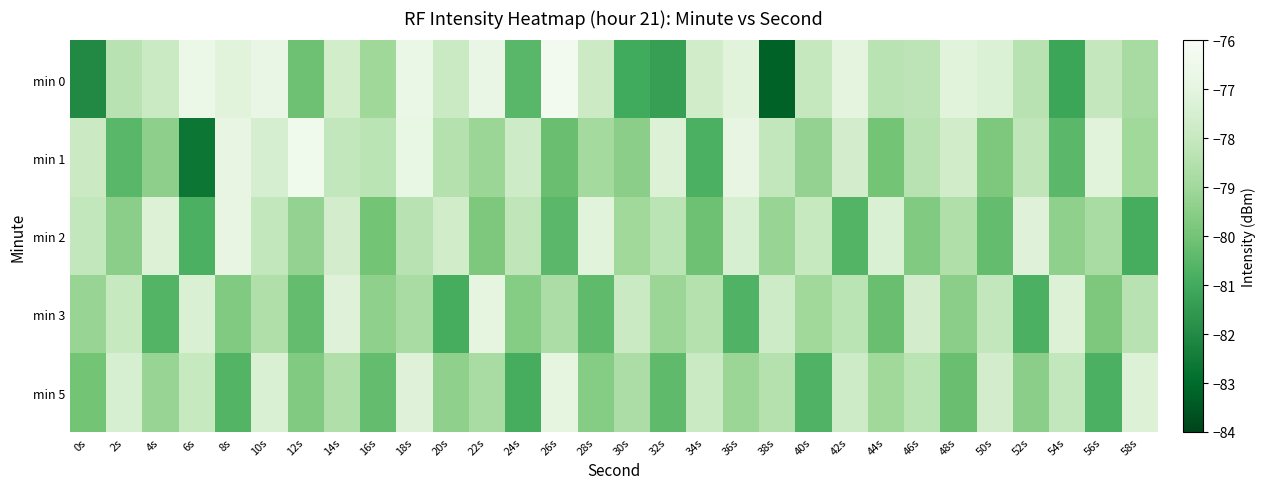

Count the number of categories in the chart.

30